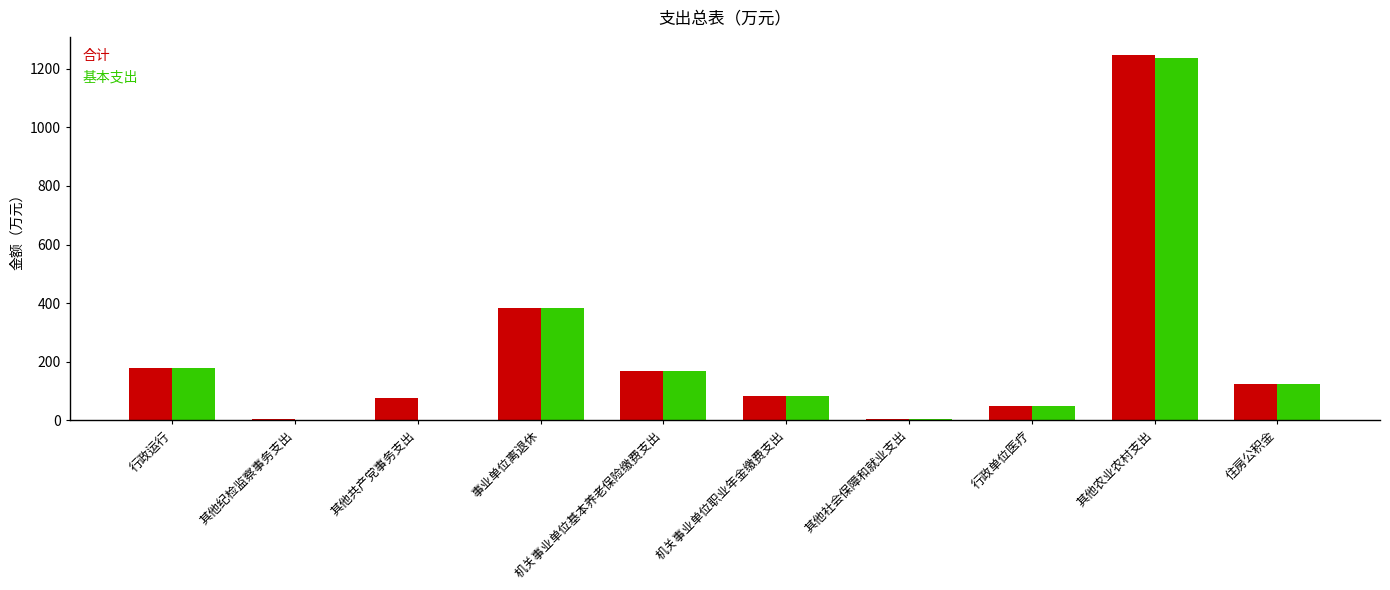

What is the sum of the 合计 values at 行政运行 and 住房公积金?

305.5